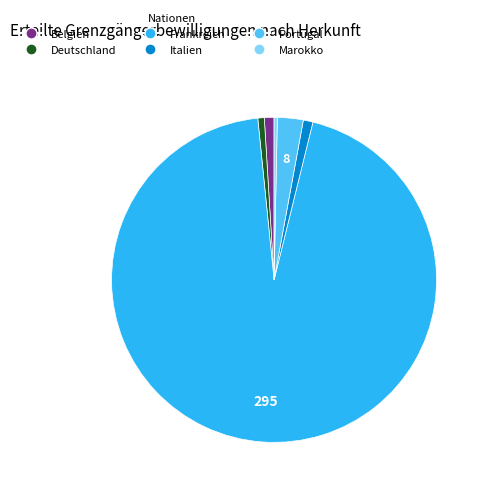

How many slices are in this pie chart?

6